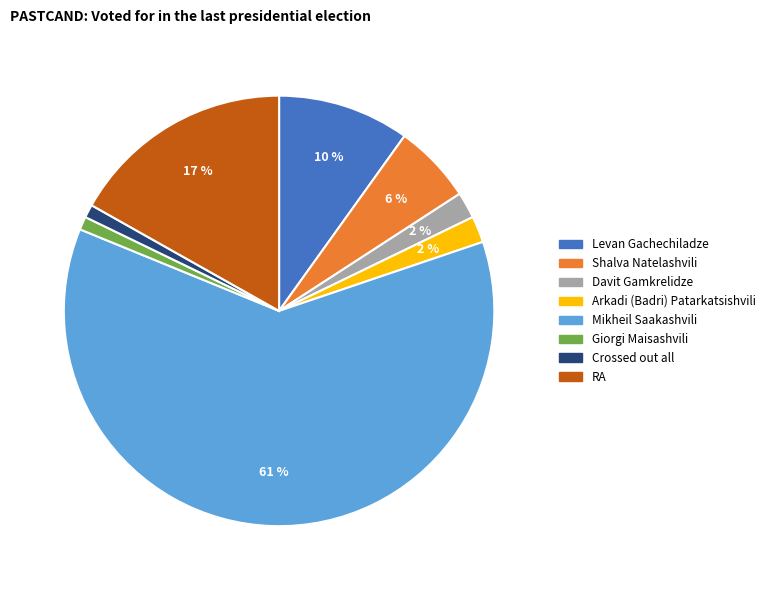

To the nearest percent, what percentage of the pie is Mikheil Saakashvili?

61%